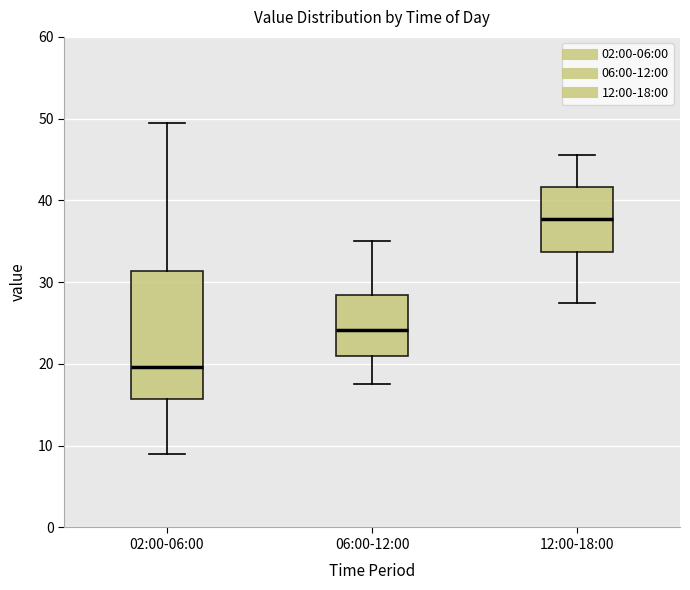

Which box has the highest median line?

12:00-18:00